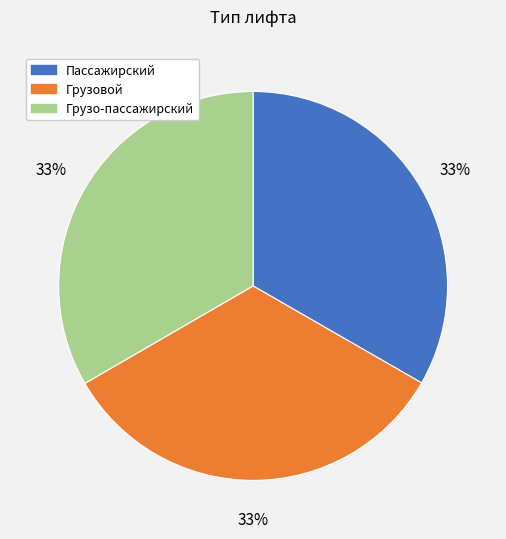

How many segments does this pie chart have?

3